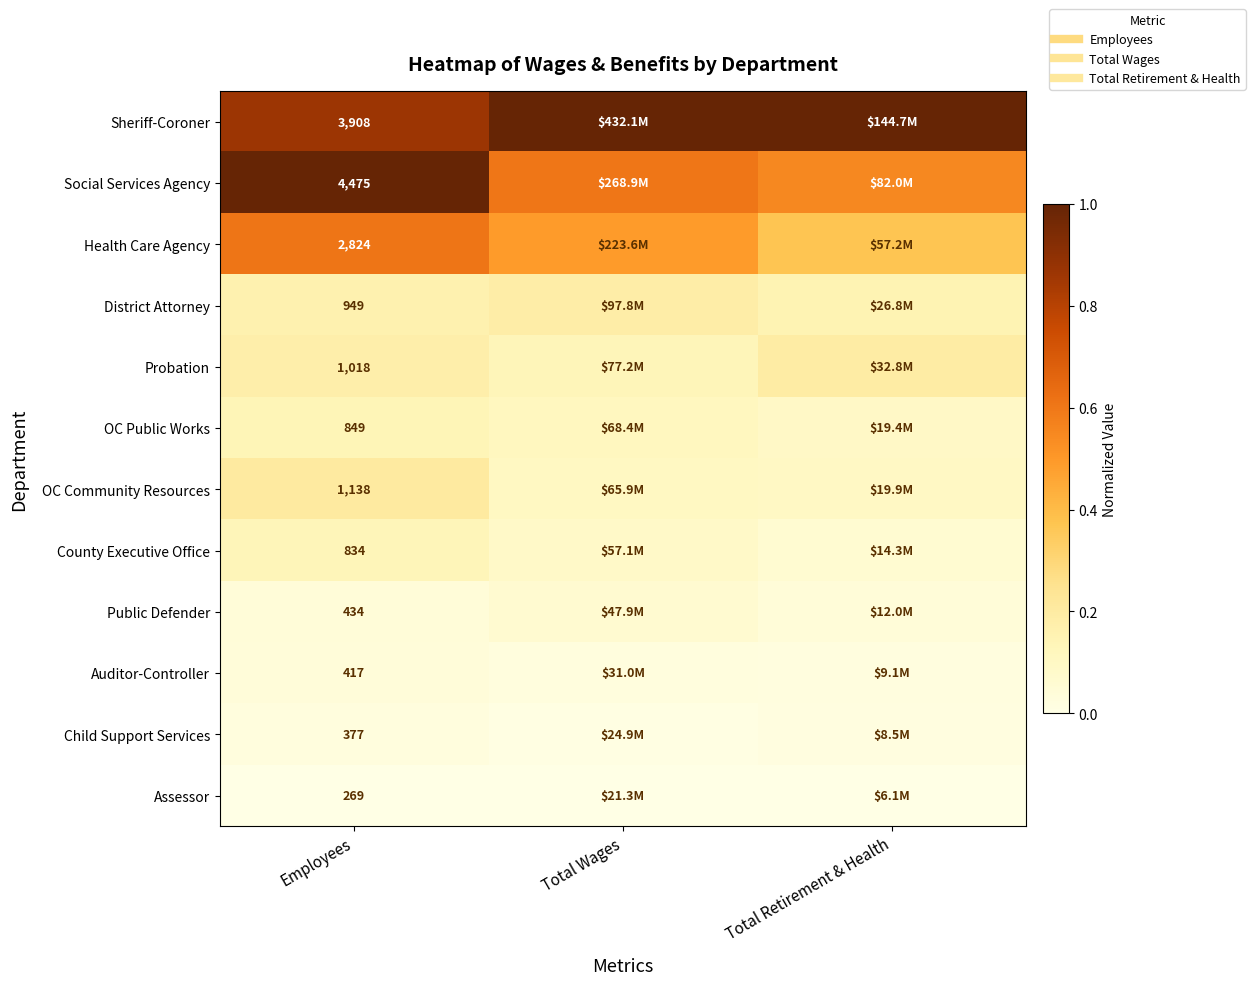

The value of OC Public Works at Total Wages is 0.1. True or false?

True